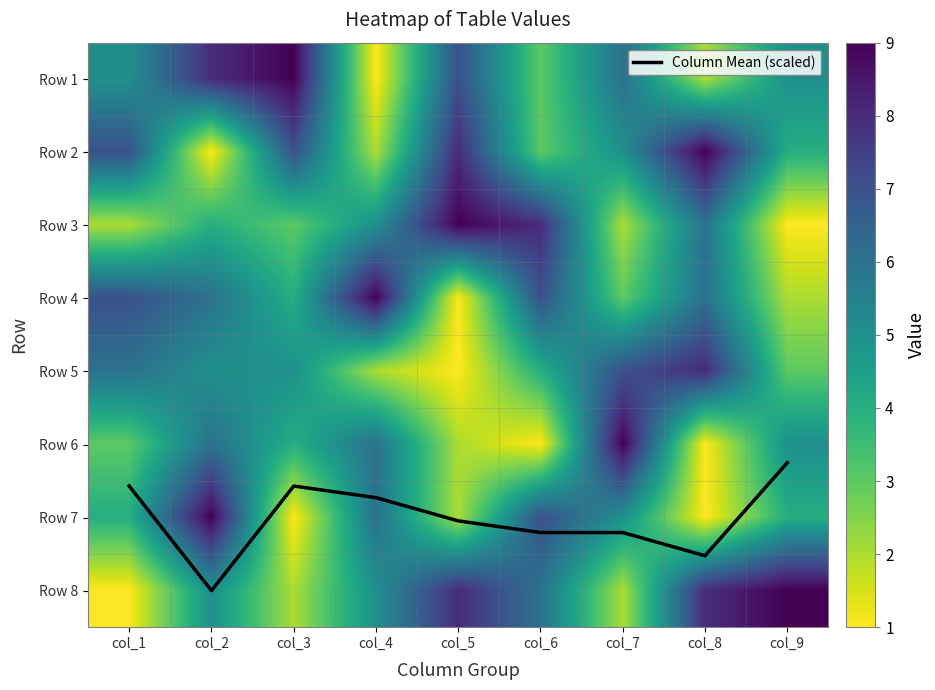

What is the sum of all Row 2 values?

46.0